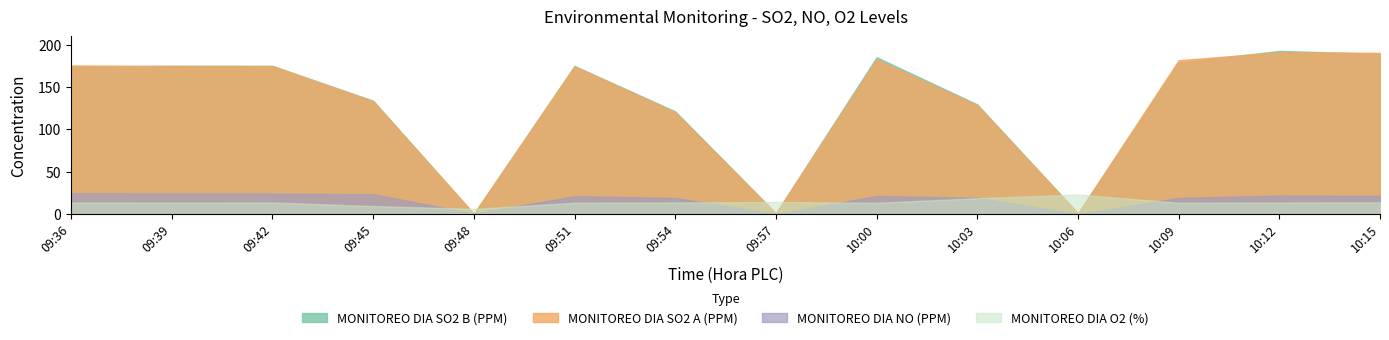

What is the sum of the MONITOREO DIA O2 (%) values at 09:51 and 10:15?

27.1